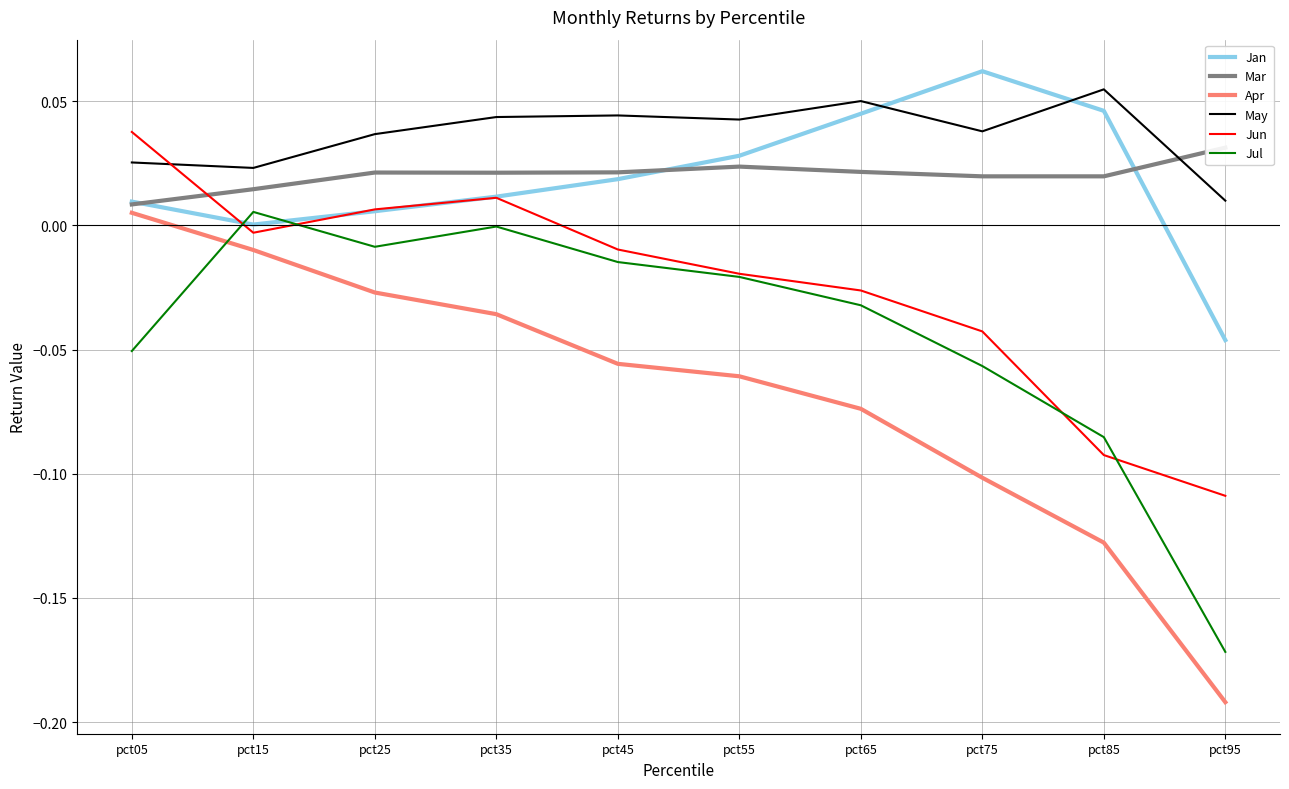

After their last crossing, which series has the higher values: Jun or Jan?

Jan